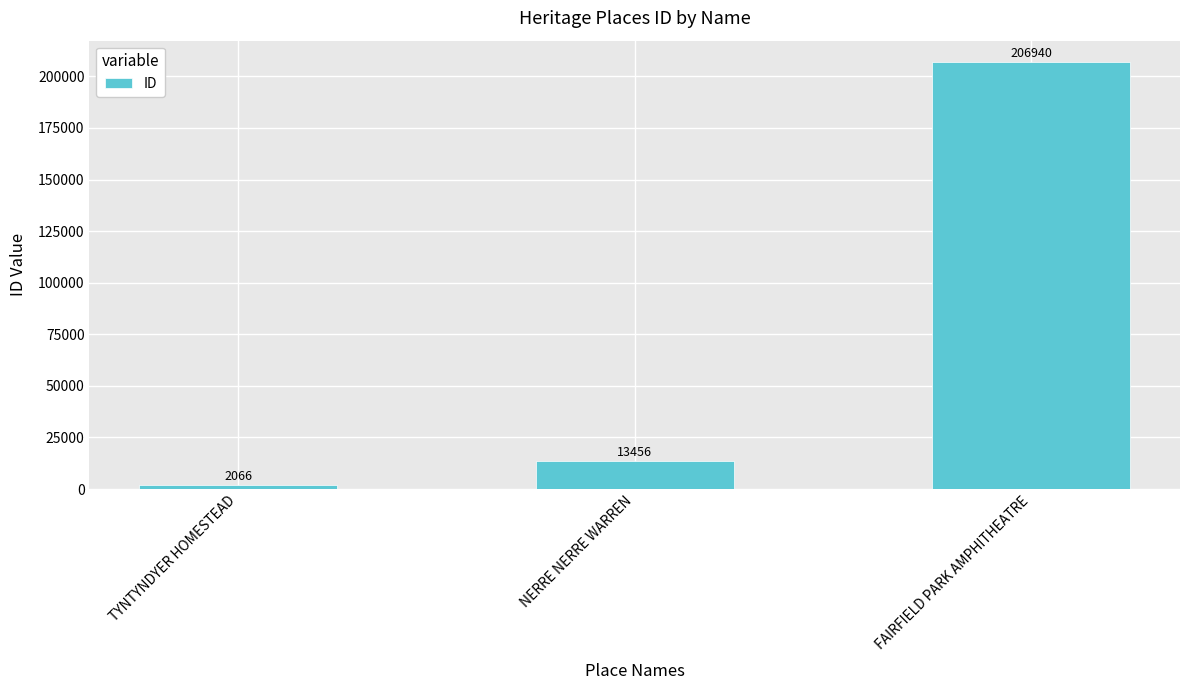

Approximately how many times larger is the value at NERRE NERRE WARREN compared to TYNTYNDYER HOMESTEAD?

6.5